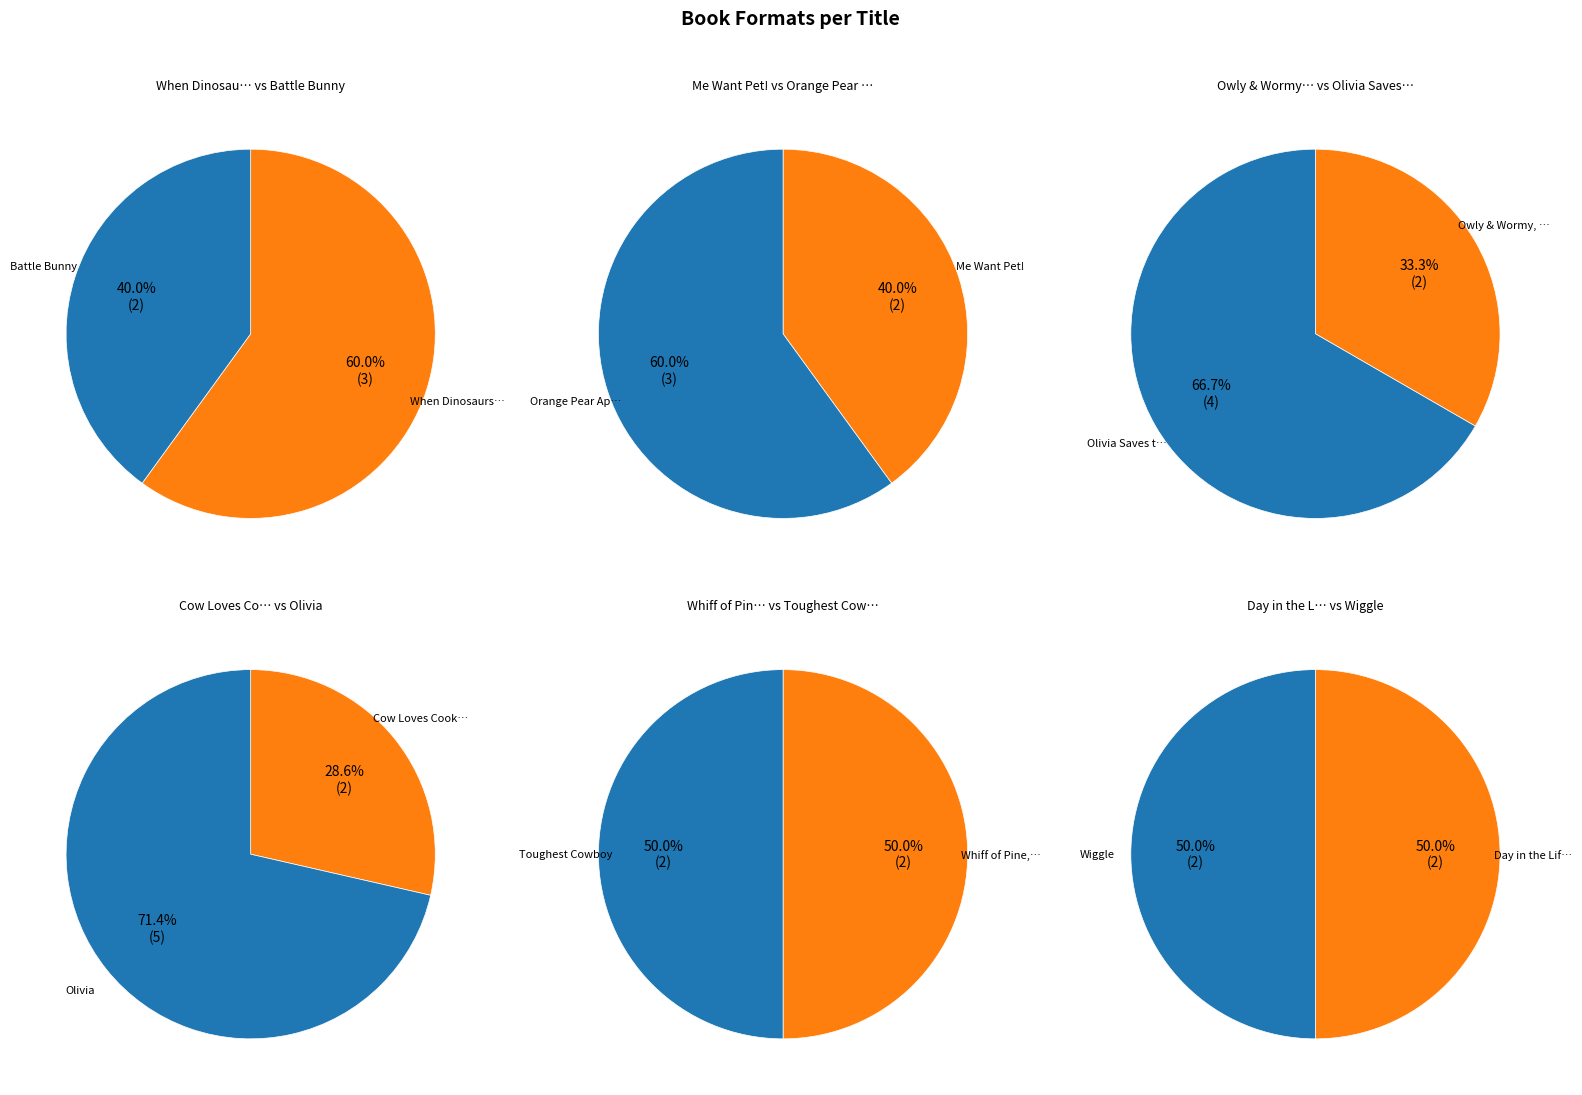

Approximately how many times larger is the value at Owly & Wormy, Friends All Aflutter! compared to Day in the Life of Murphy?

1.0